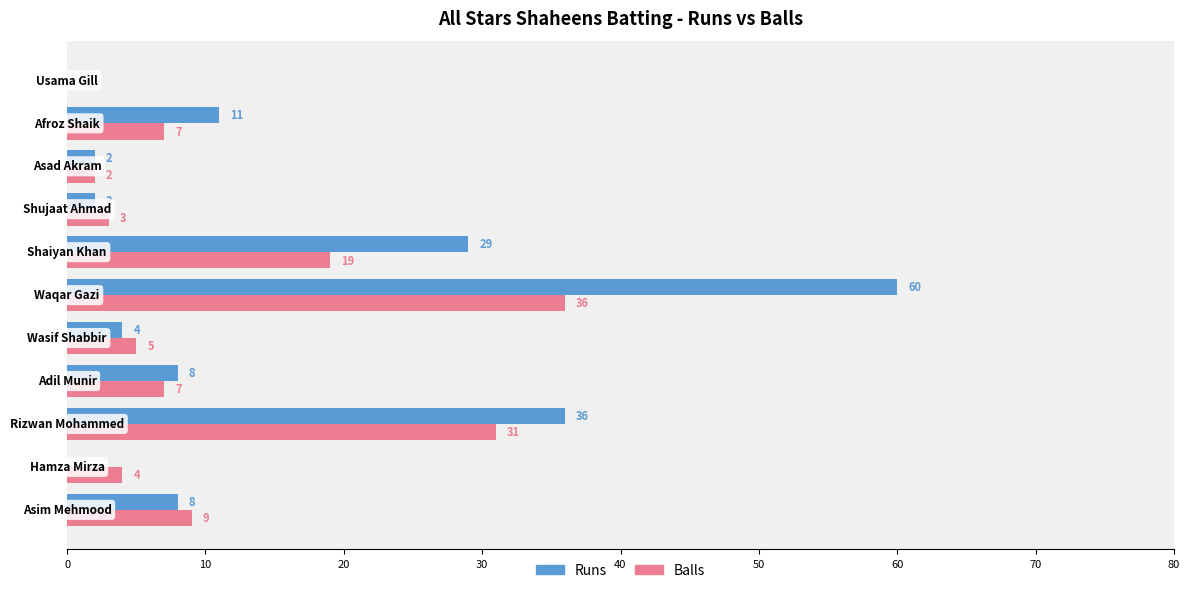

Which series has the widest spread of values?

Runs